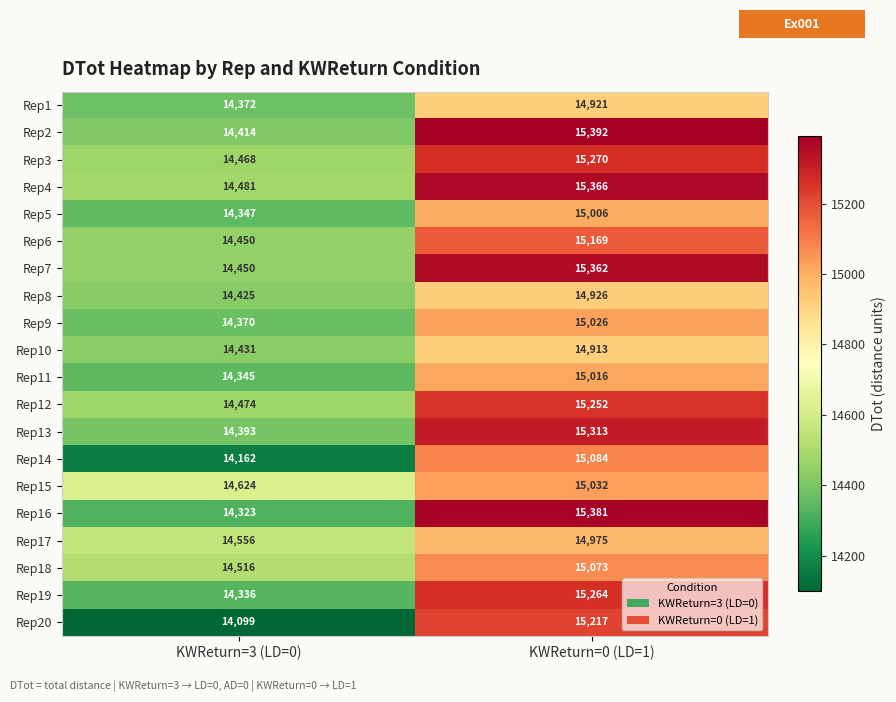

At which category is the sum across all series the highest?

KWReturn=0 (LD=1)